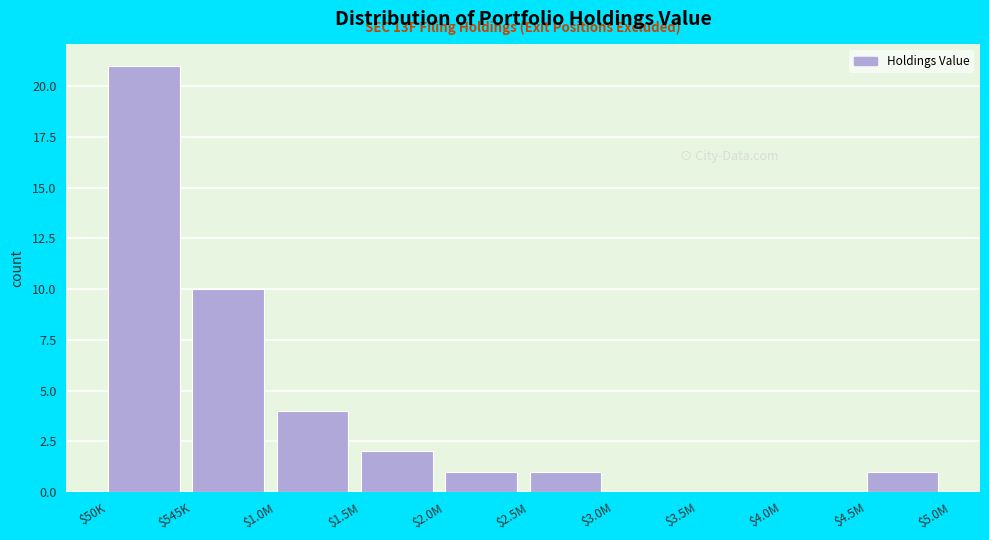

What is the maximum value shown in the chart?

21